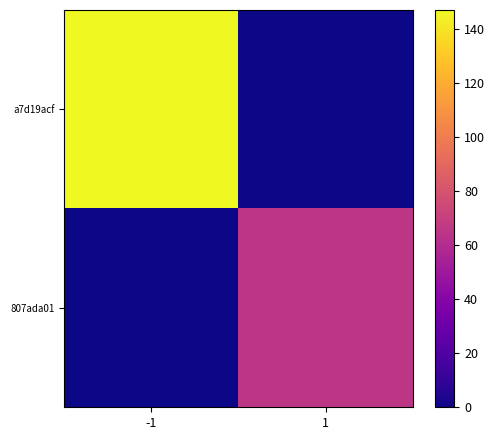

List the series in order of their peak value, highest first.

a7d19acf, 807ada01